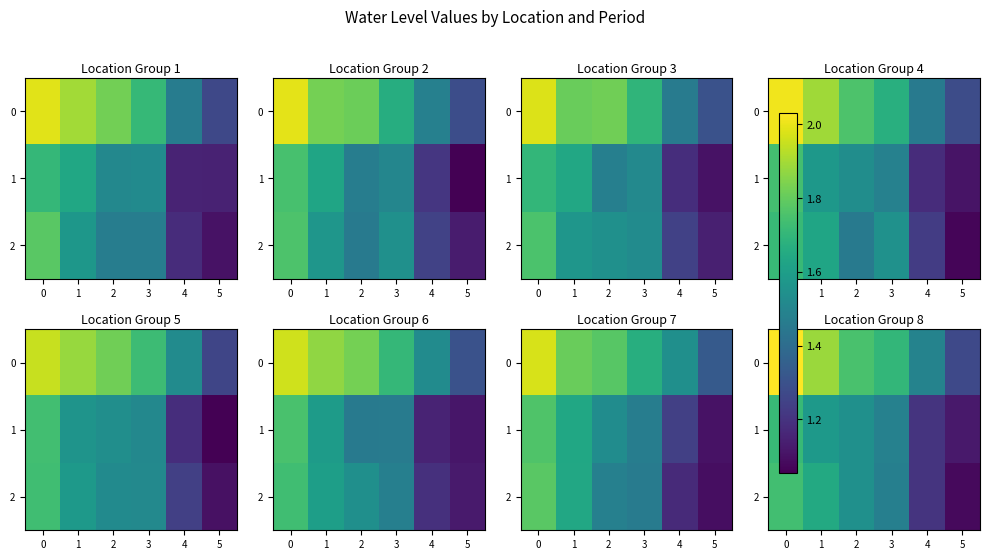

What value does the row_1 series have at 0?

1.7